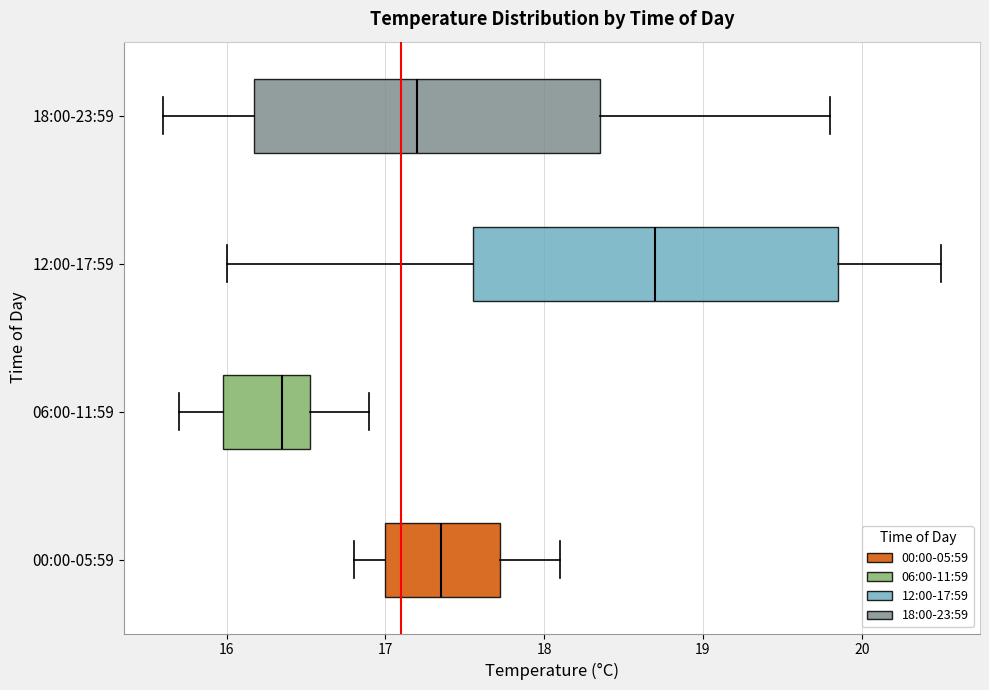

Which box's median line is the furthest to the right?

12:00-17:59